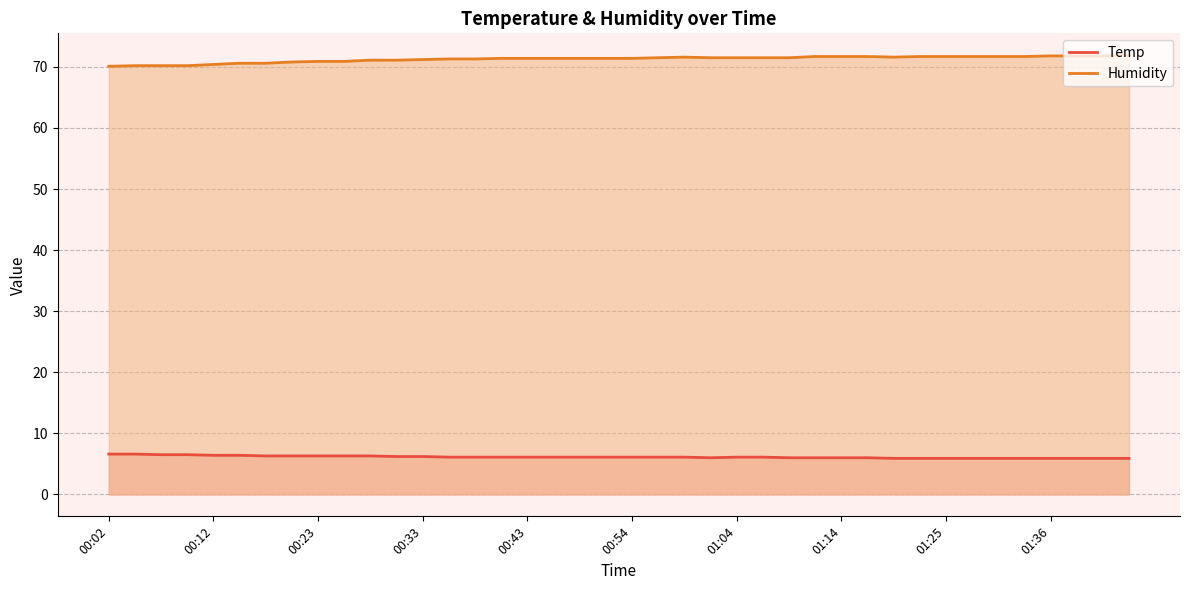

In Temp, how many points are lower than both neighbors (excluding endpoints)?

1